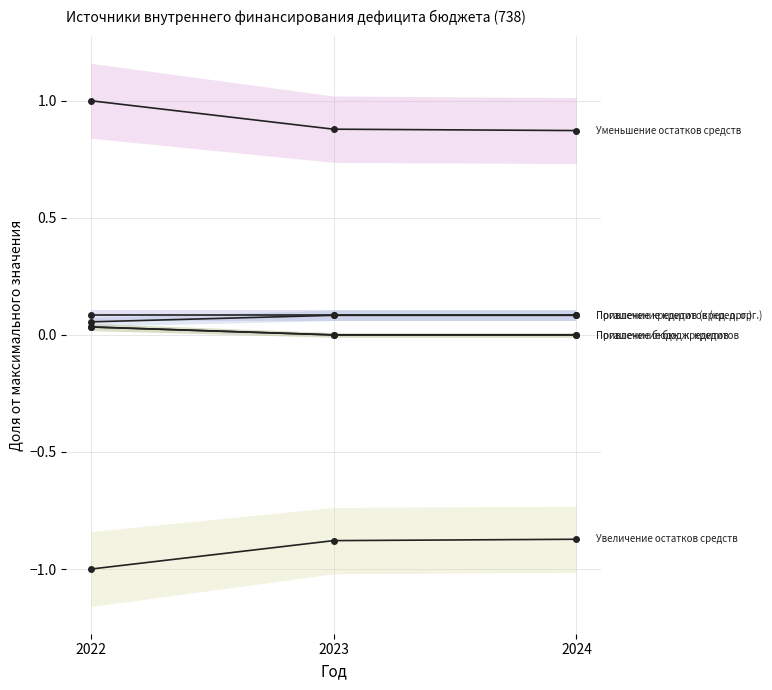

At which category does the chart reach its peak across all series?

2022